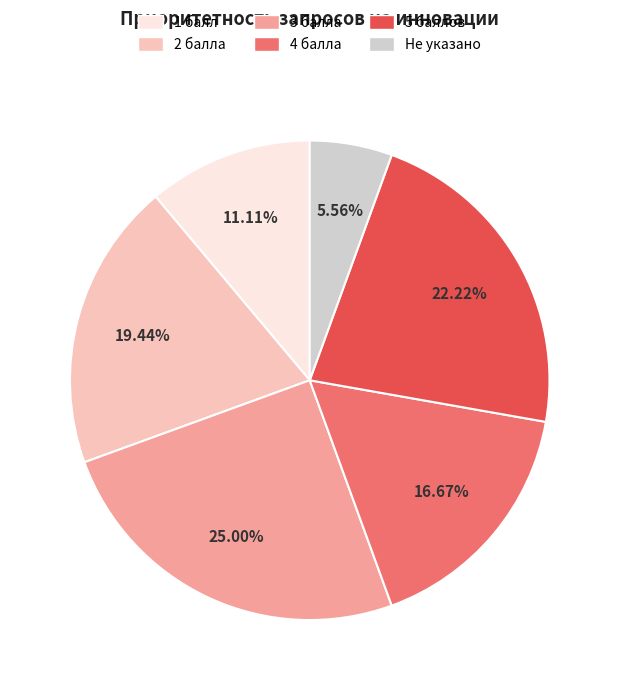

Does any single category account for the majority?

No